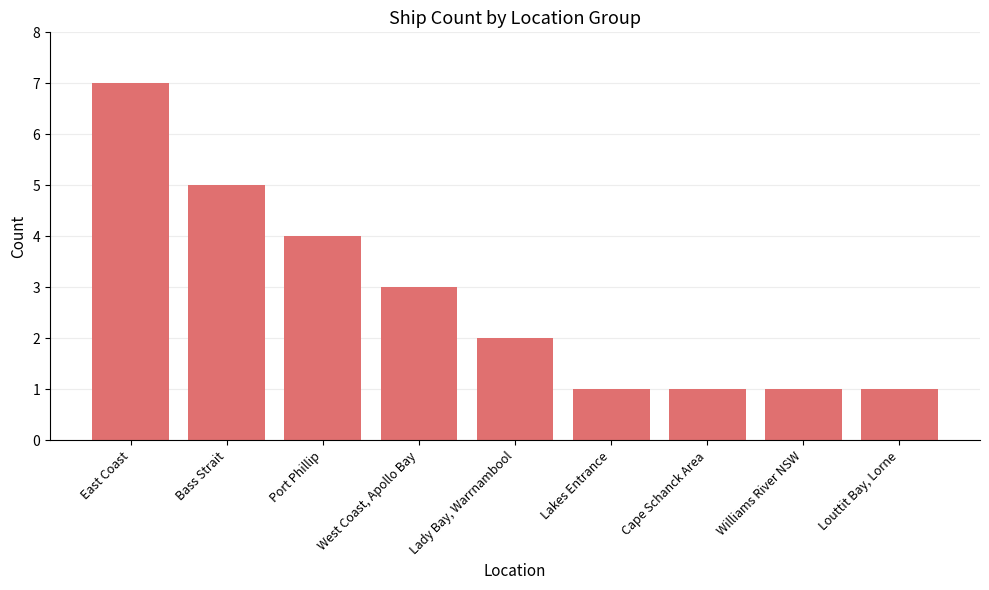

Reading right to left, what are all the values shown in this chart?

1	1	1	1	2	3	4	5	7